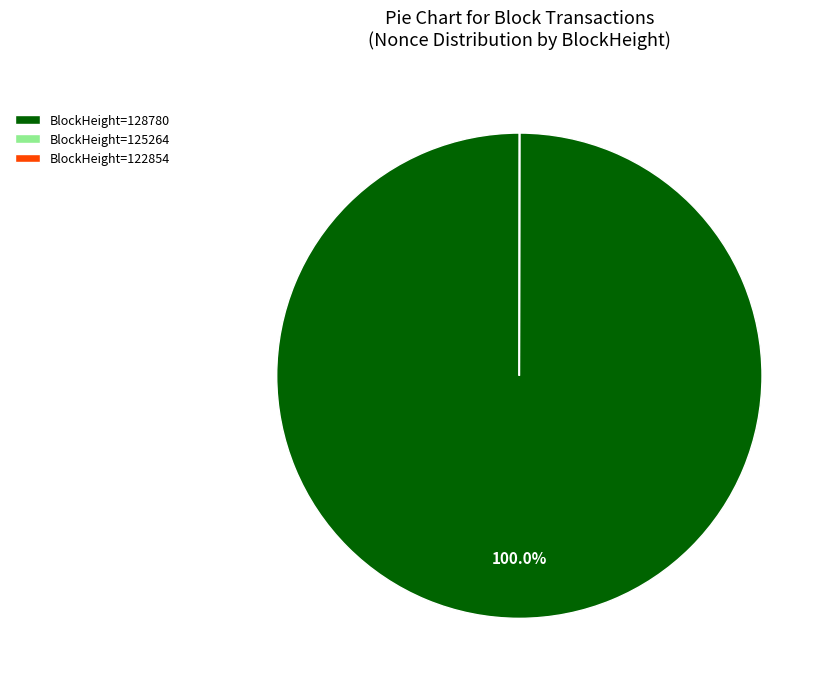

Which category has the biggest portion of the pie?

BlockHeight=128780